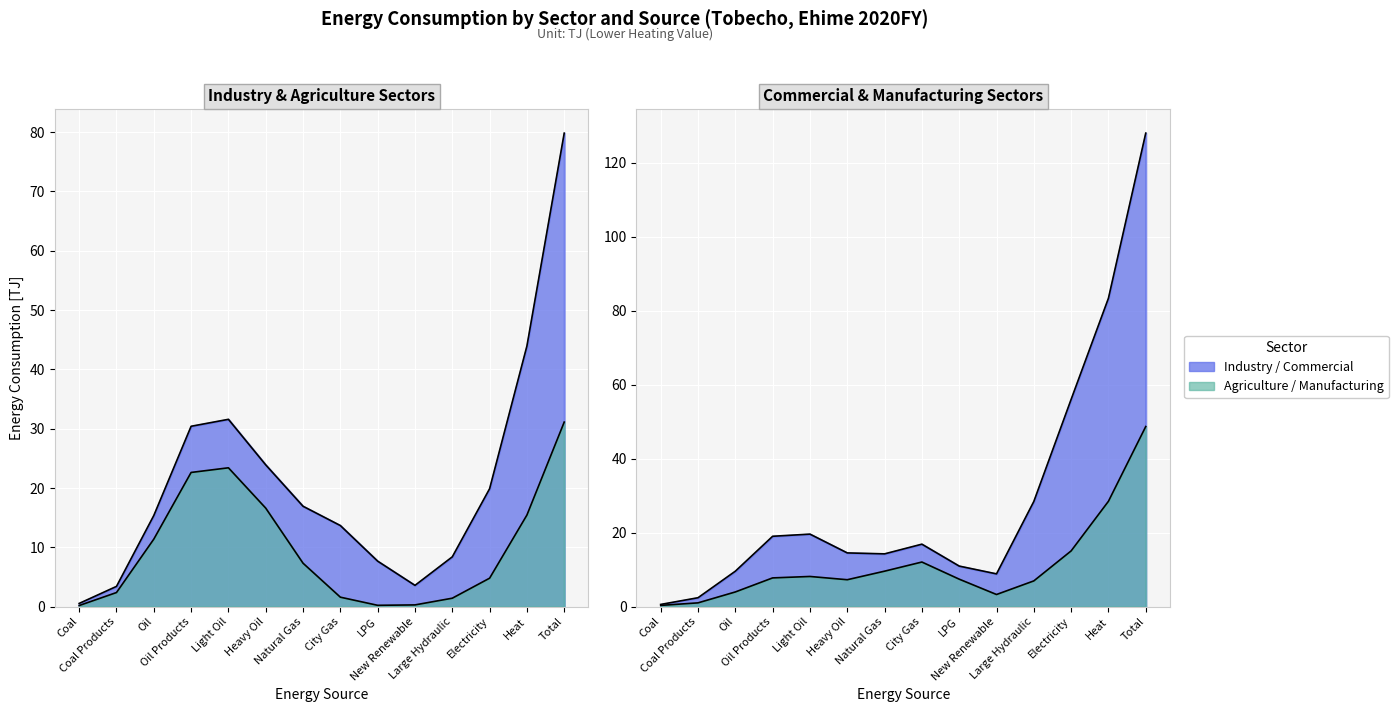

The Industry series shows -80.5 at Large Hydraulic. True or false?

False